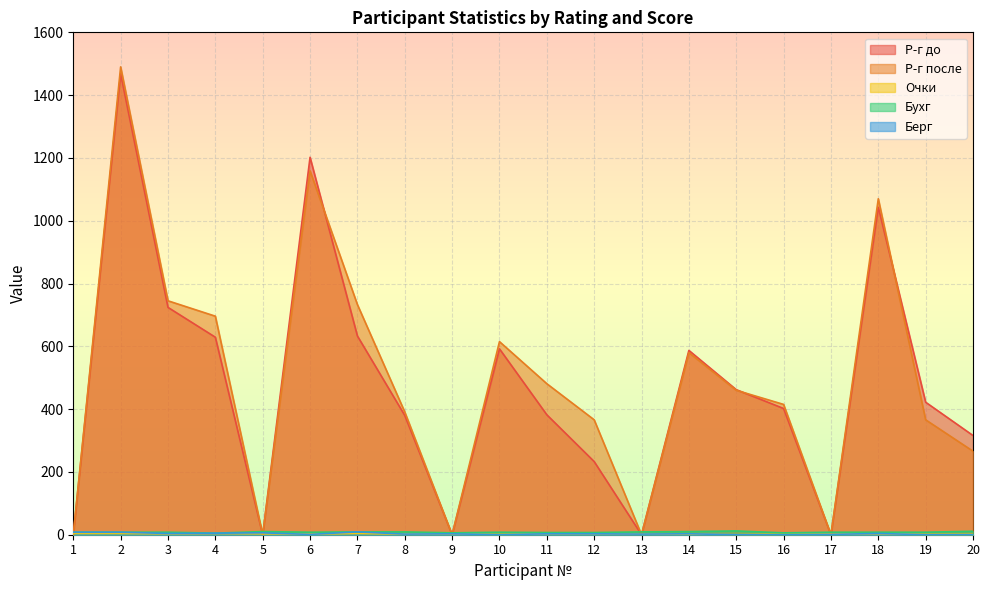

How many times do Очки and Р-г после cross each other?

9